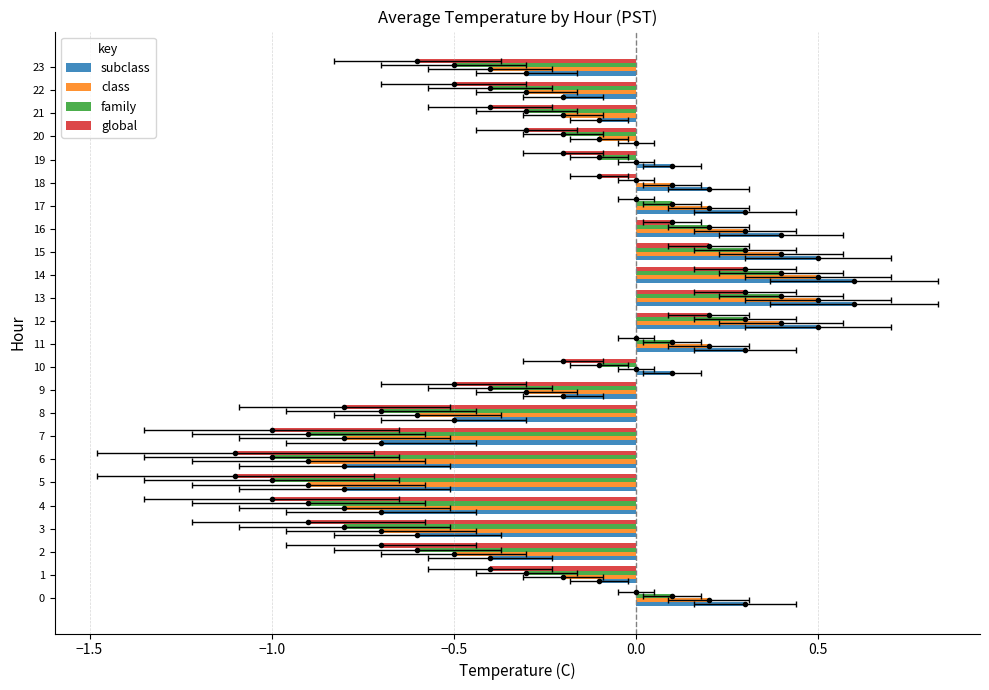

List the series in order of their overall mean, highest first.

subclass, class, family, global